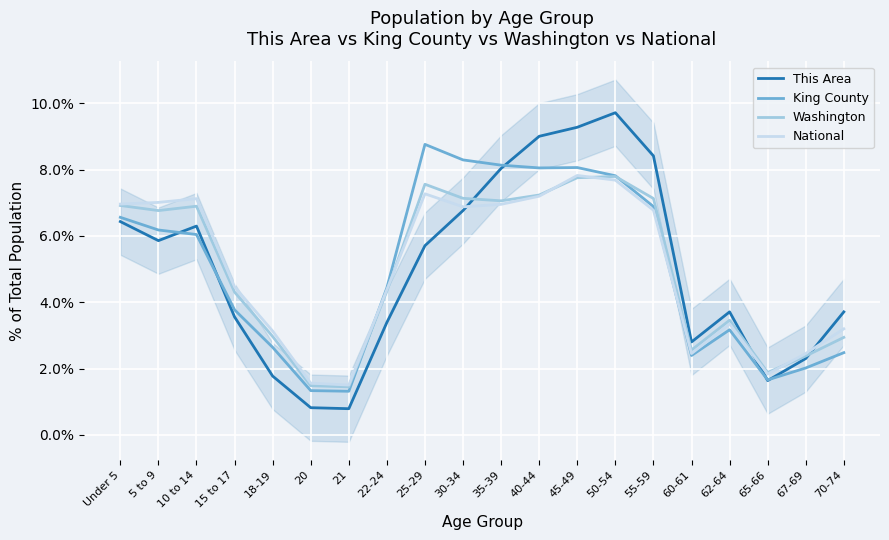

At which category does King County reach its first local valley?

21